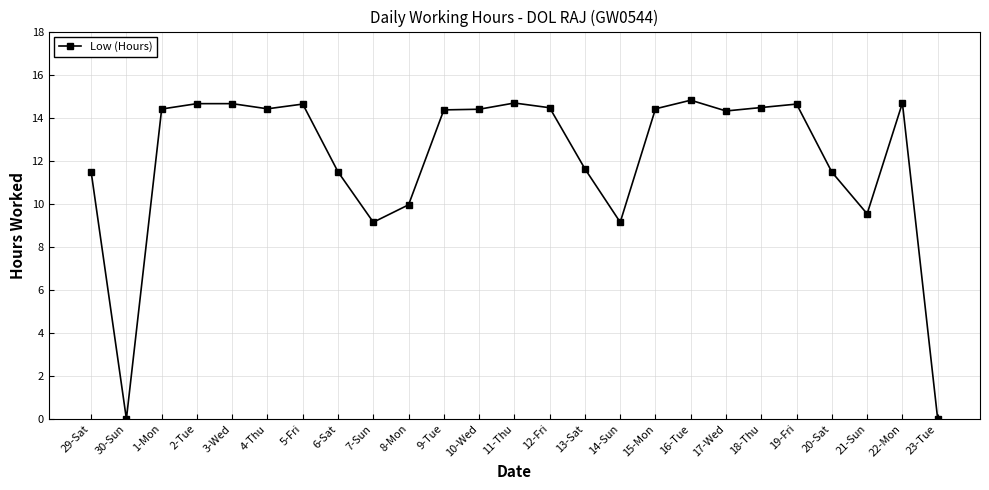

The chart shows a value of 14.7 at 22-Mon. True or false?

True